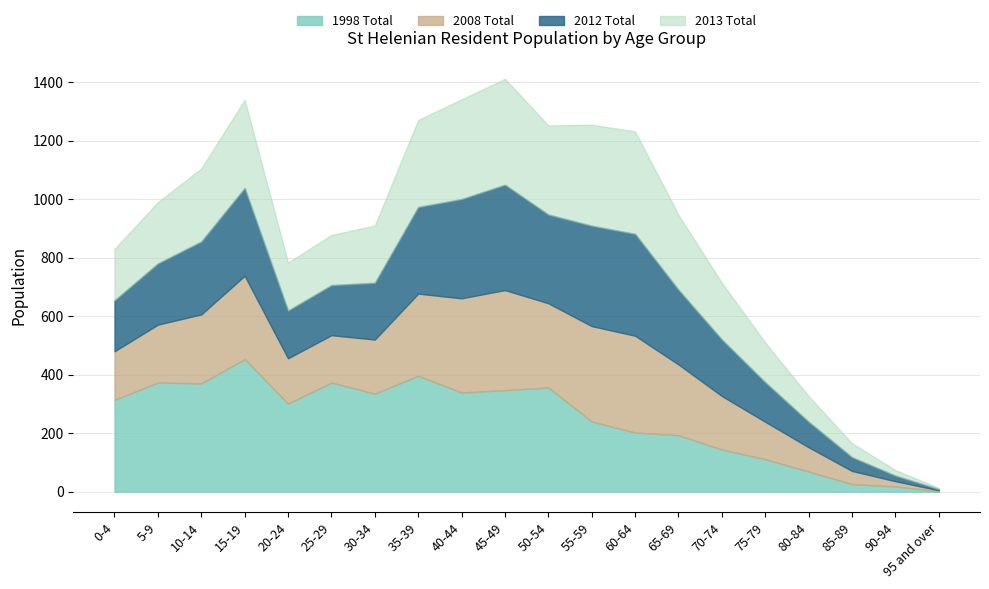

Reading left to right, list all the values displayed in this chart.

1998 Total: 314.0	373.0	370.0	453.0	301.0	373.0	335.0	396.0	339.0	347.0	356.0	240.0	202.0	193.0	144.0	111.0	69.0	26.0	18.0	1.0
2008 Total: 166.0	198.0	236.0	285.0	155.0	162.0	185.0	281.0	322.0	342.0	288.0	326.0	331.0	242.0	183.0	128.0	83.0	45.0	18.0	4.0
2012 Total: 174.0	209.0	249.0	300.0	163.0	171.0	194.0	296.0	339.0	360.0	303.0	343.0	348.0	255.0	193.0	135.0	87.0	47.0	19.0	4.0
2013 Total: 175.6	209.4	249.6	301.5	164.0	171.4	195.7	297.2	340.6	361.8	304.6	344.8	350.1	256.0	193.6	135.4	87.8	47.6	19.0	4.2